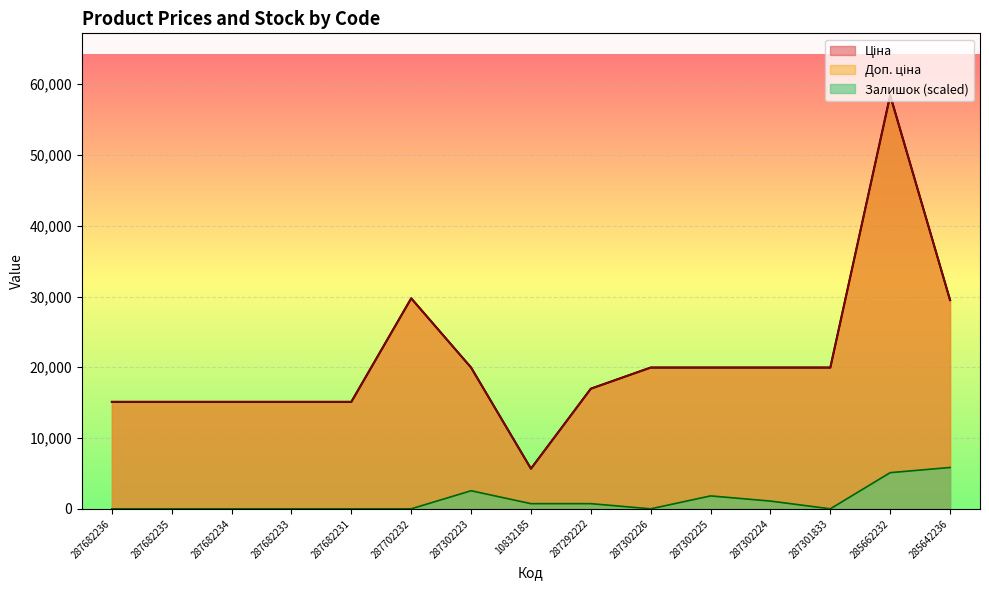

At which category is the sum across all series the highest?

285662232